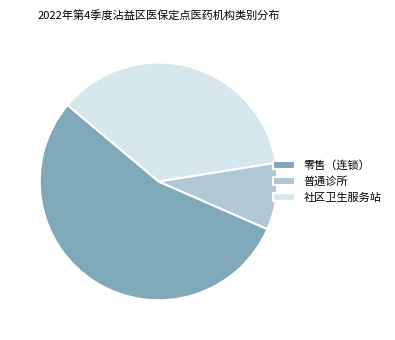

Between 普通诊所 and 零售（连锁）, which is larger?

零售（连锁）